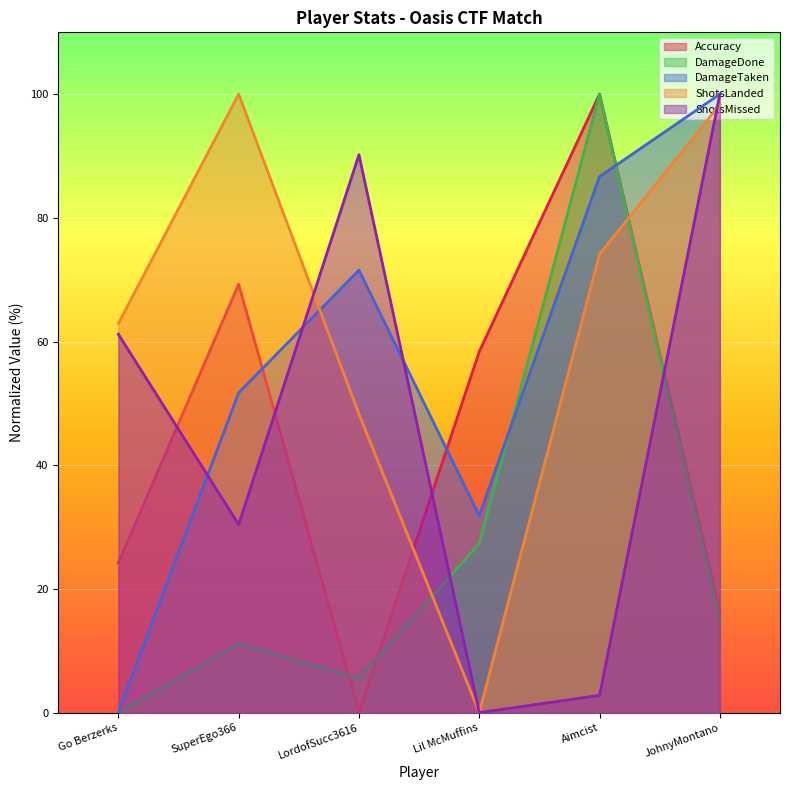

How many positive values does the ShotsLanded series have?

5